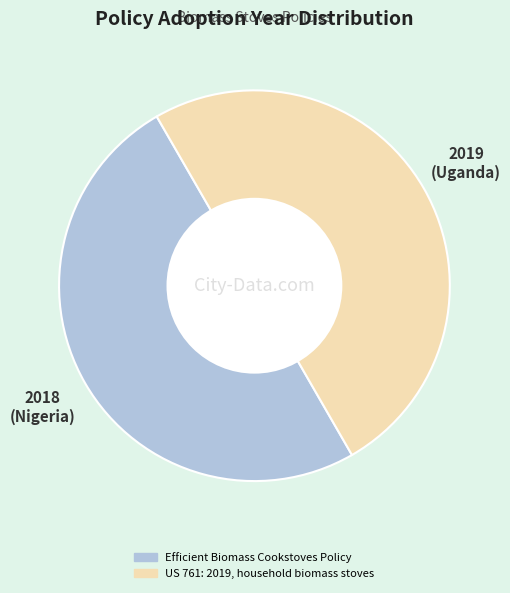

Combined, do Efficient Biomass Cookstoves Policy and US 761: 2019, household biomass stoves account for over 50%?

Yes